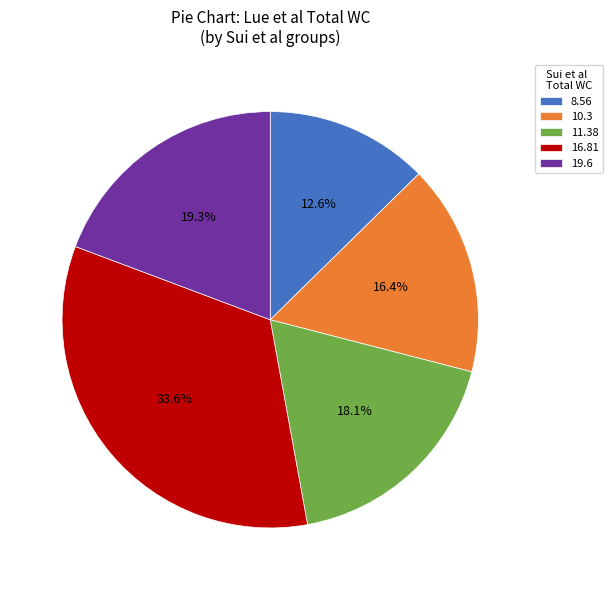

What is the largest slice in the pie chart?

16.81